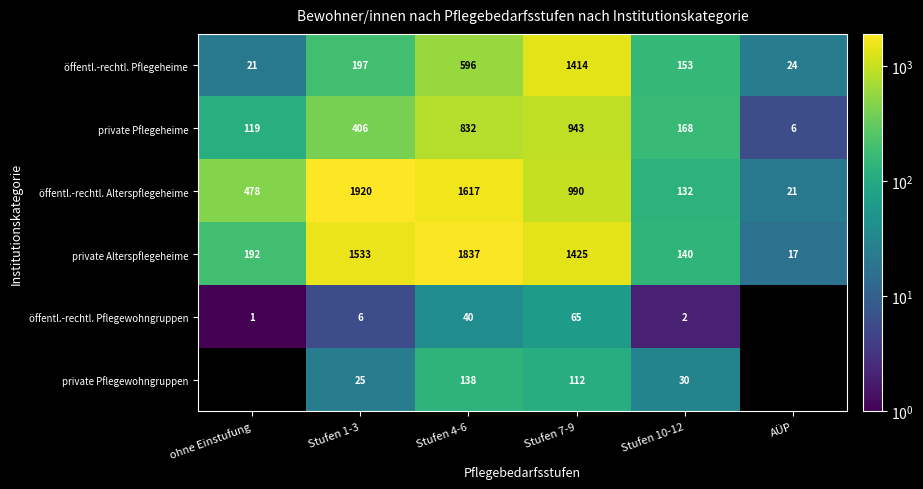

Between ohne Einstufung and Stufen 1-3, which is larger?

Stufen 1-3